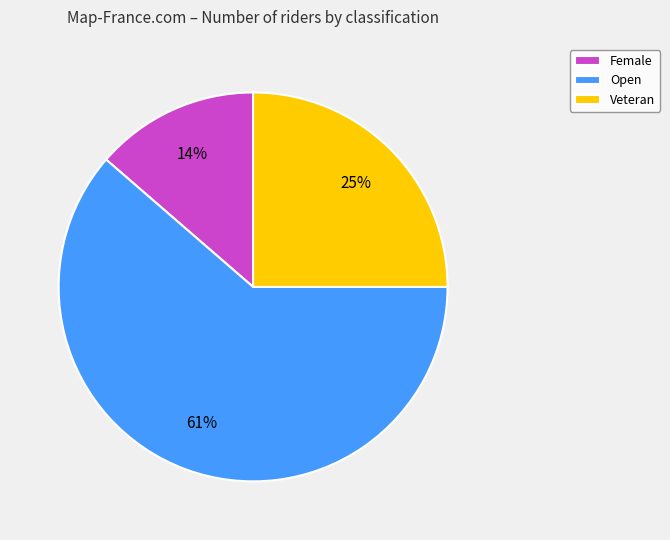

True or false: Open accounts for 50% of the total.

False